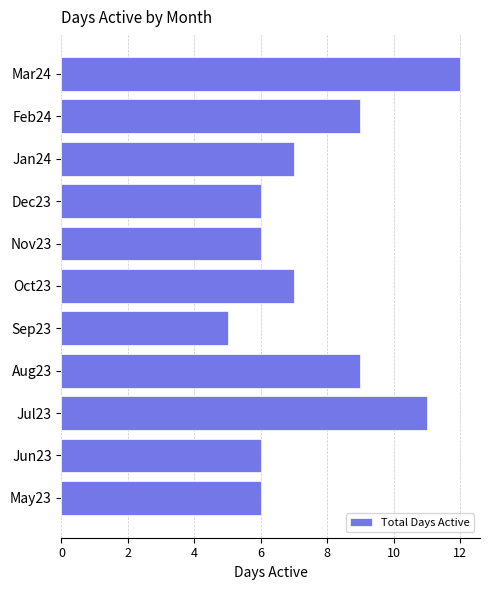

Between Mar24 and Dec23, which is larger?

Mar24